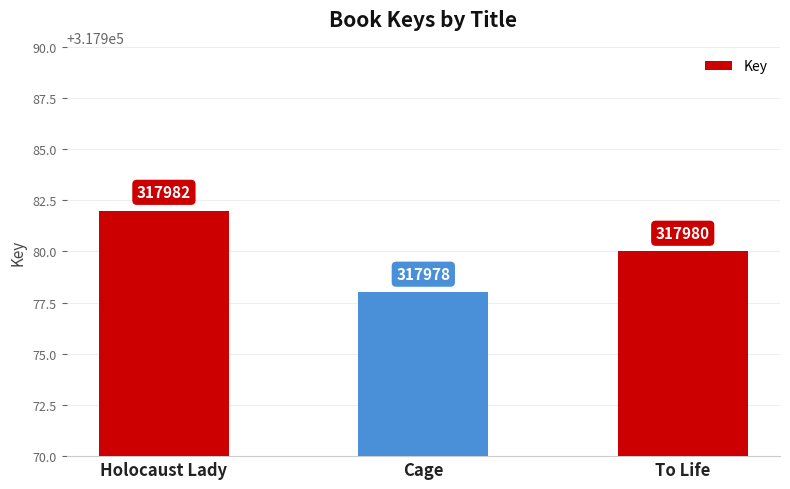

Read the value at Cage.

317978